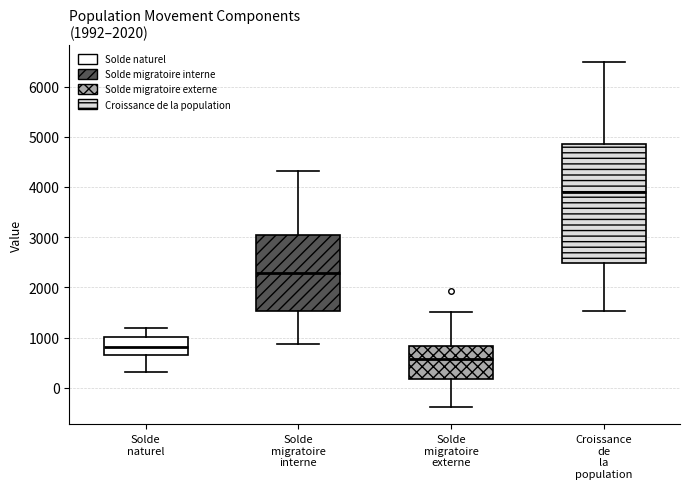

Which box is the tallest, from its lower edge to its upper edge?

Croissance de la population